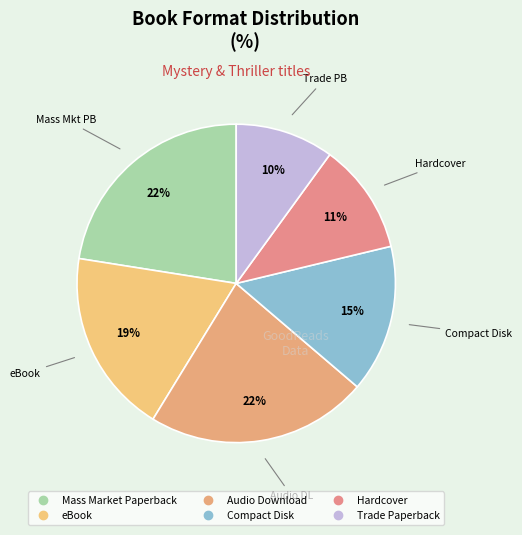

What portion of the pie excludes Mass Market Paperback?

77.5%